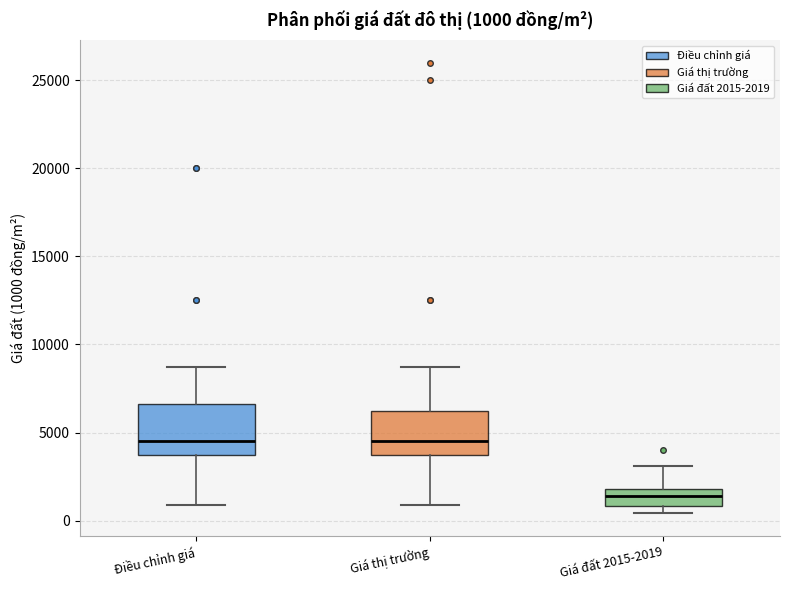

Which box has the lowest median line?

Giá đất 2015-2019